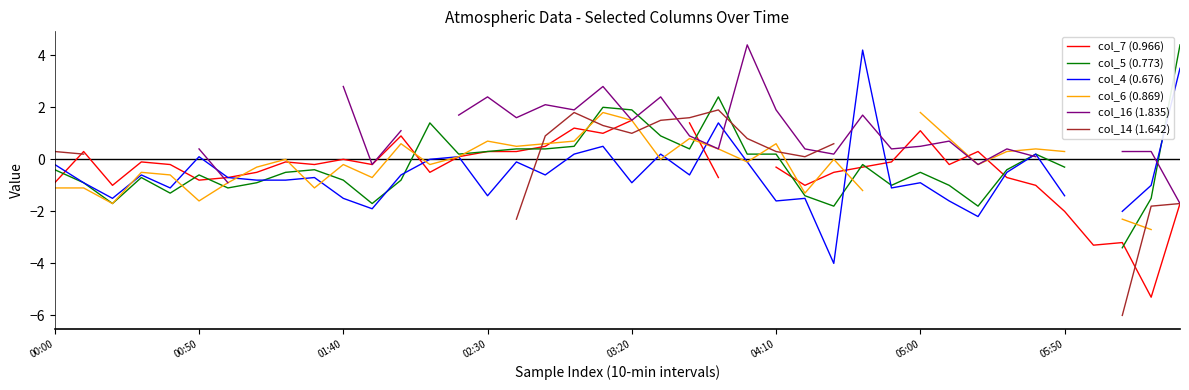

Does the chart have visible grid lines?

No